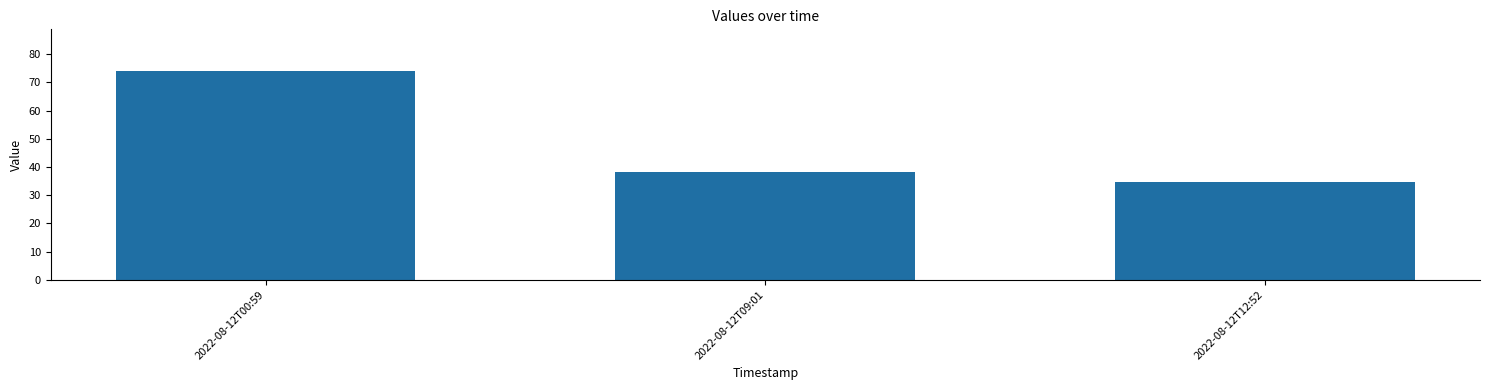

What is the difference between the values at 2022-08-12T00:59 and 2022-08-12T09:01?

35.9